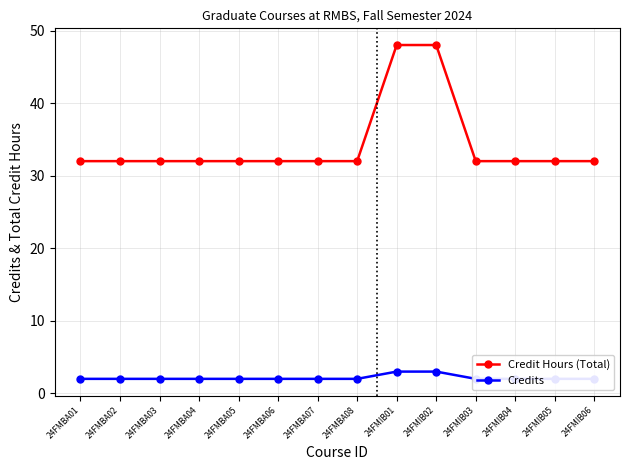

True or false: Credits and Credit Hours (Total) intersect in this chart.

False